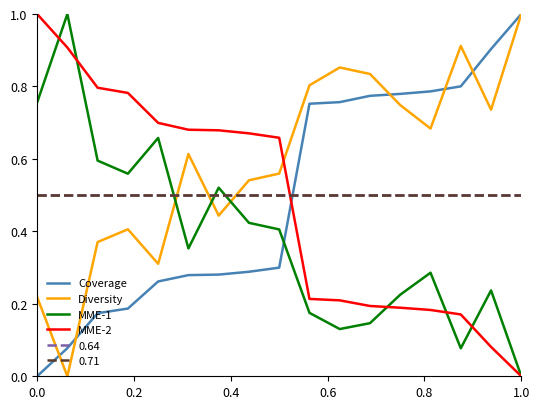

Does the chart display data point markers on the line(s)?

No